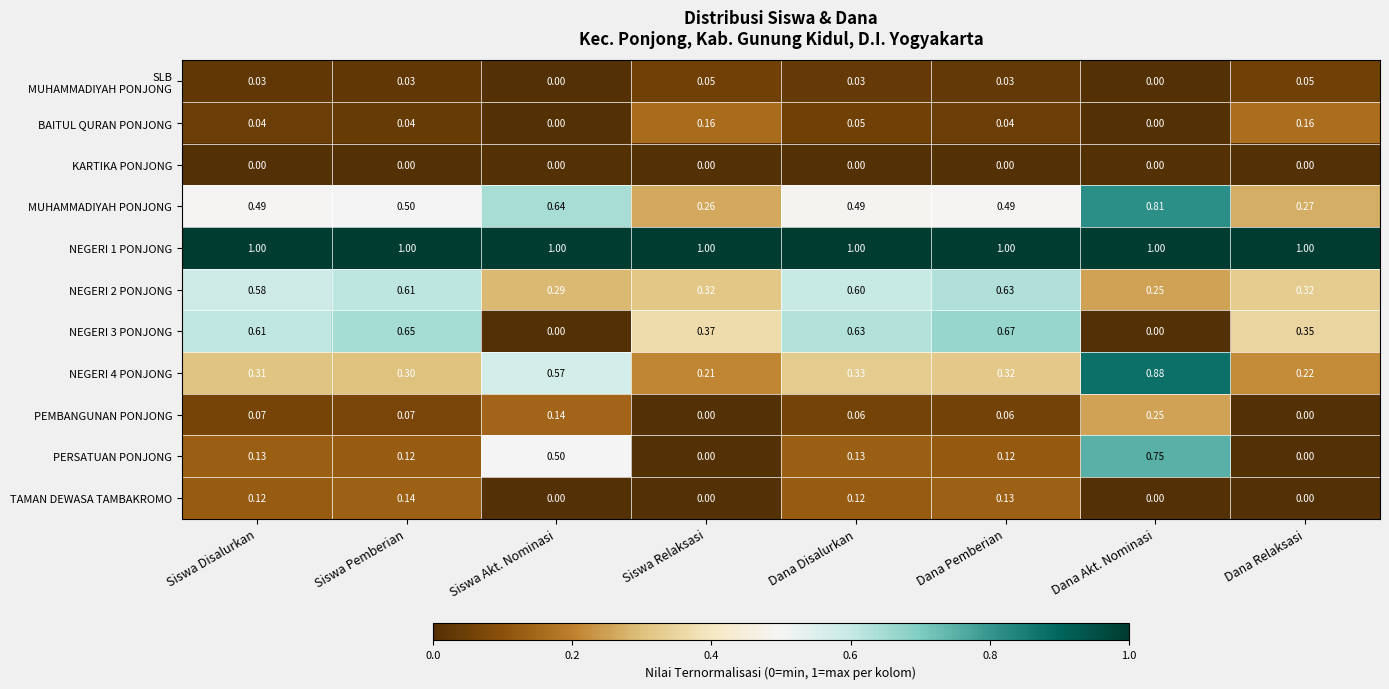

Which category has the highest value in the NEGERI 3 PONJONG series?

Dana Pemberian